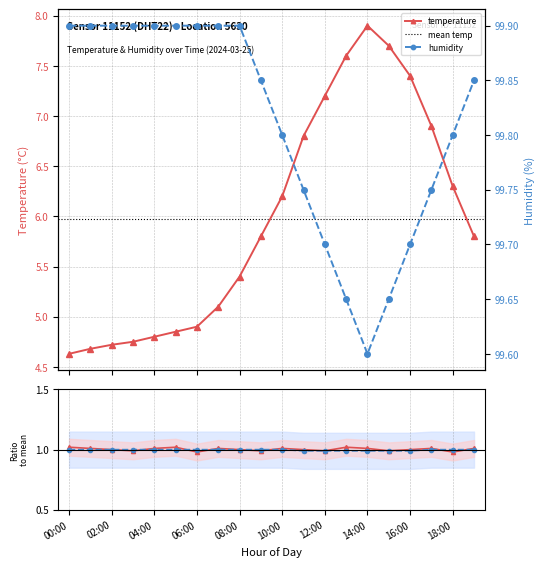

List the labels in order of temperature value, largest first.

14:00, 15:00, 13:00, 16:00, 12:00, 17:00, 11:00, 18:00, 10:00, 09:00, 19:00, 08:00, 07:00, 06:00, 05:00, 04:00, 03:00, 02:00, 01:00, 00:00